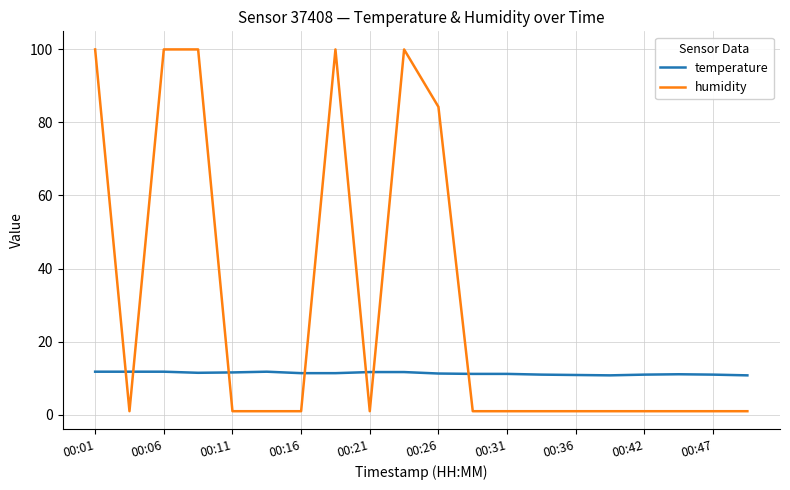

Which series has the widest spread of values?

humidity